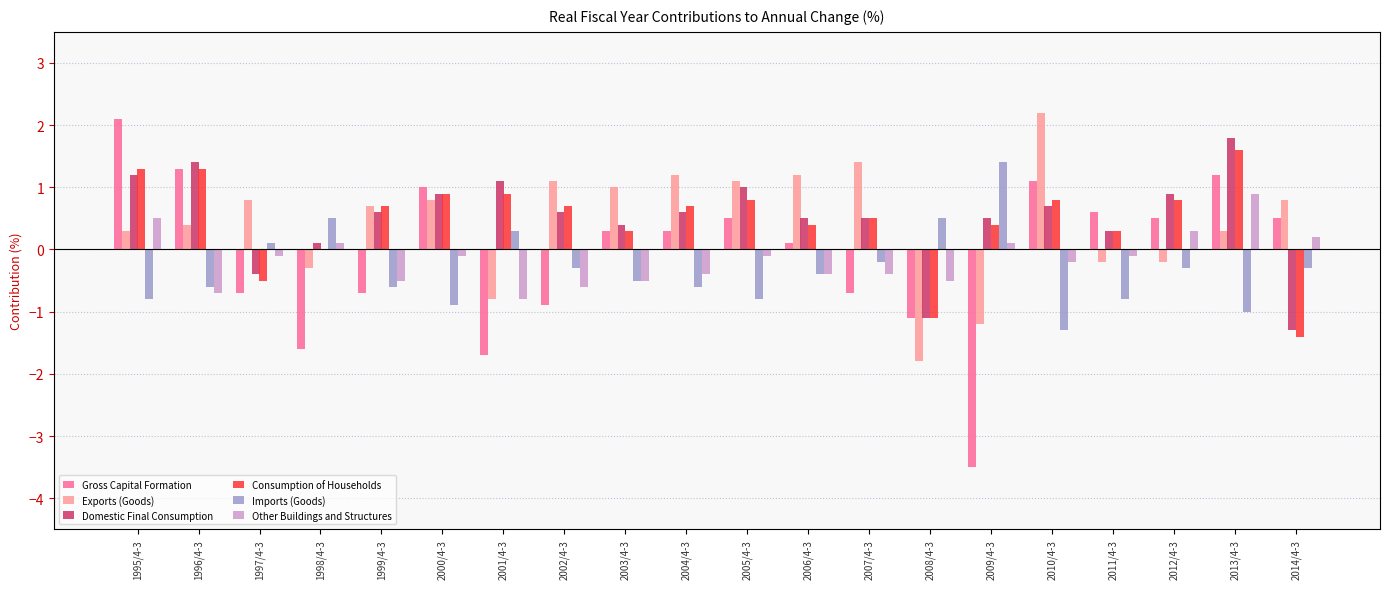

Are the bars grouped side by side (vs. stacked)?

Yes